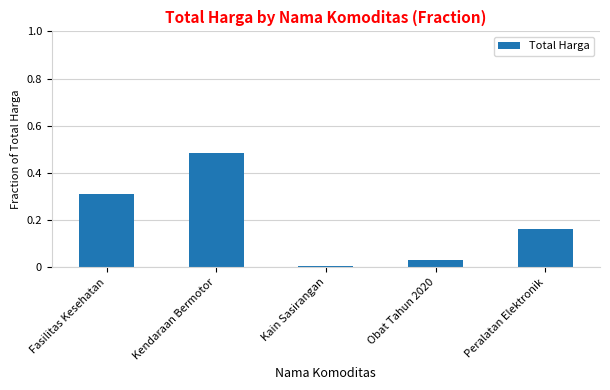

What is the sum of all values?

1.0